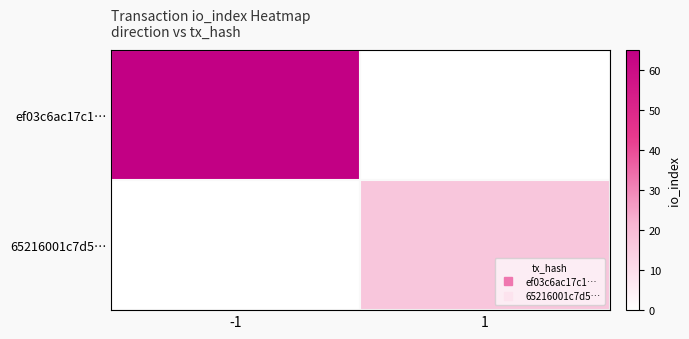

Reading right to left, list all the values displayed in this chart.

ef03c6ac17c1…: 1=0	-1=65
65216001c7d5…: 1=17	-1=0